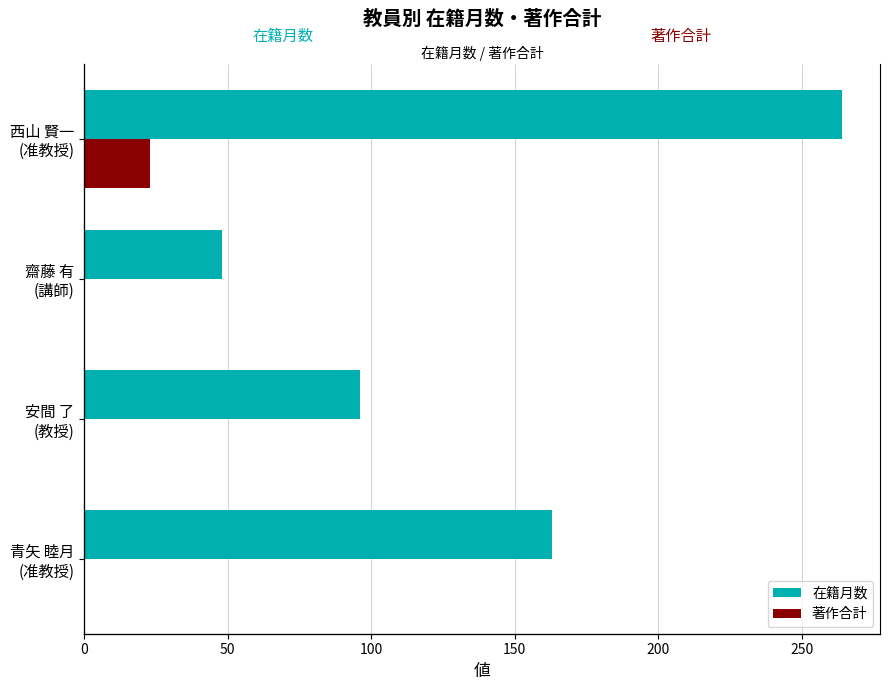

How many bars are there in each group?

2